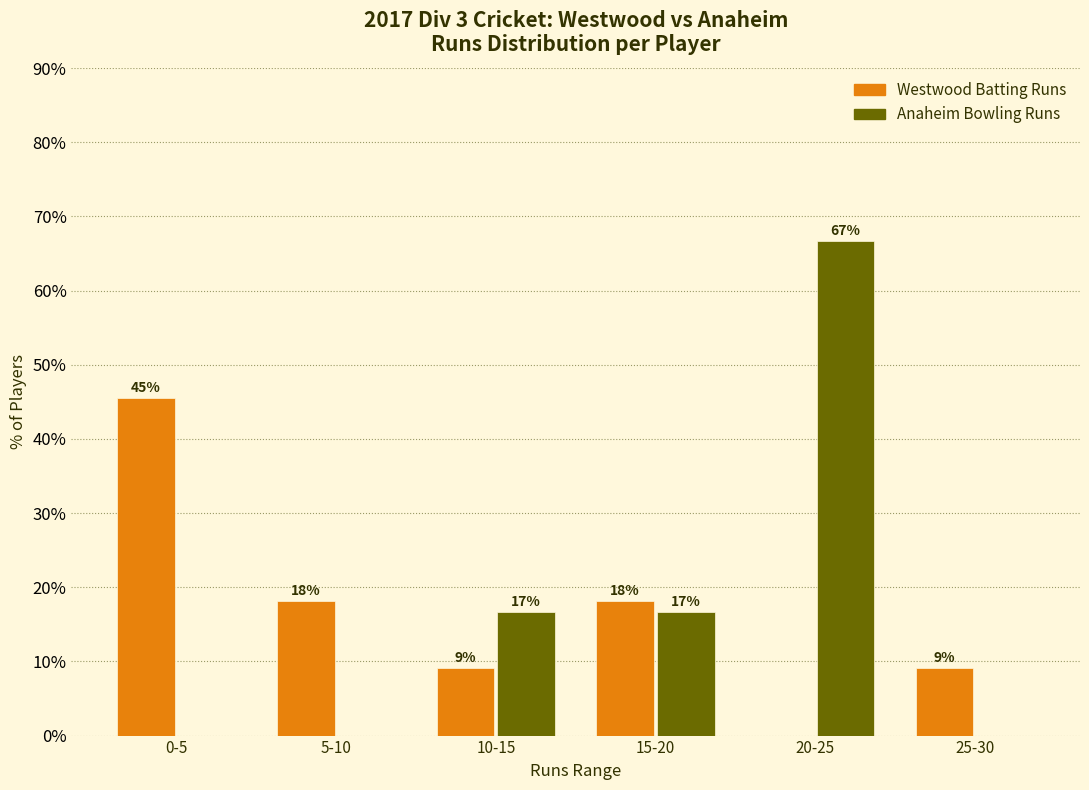

Are the bars grouped side by side (vs. stacked)?

Yes